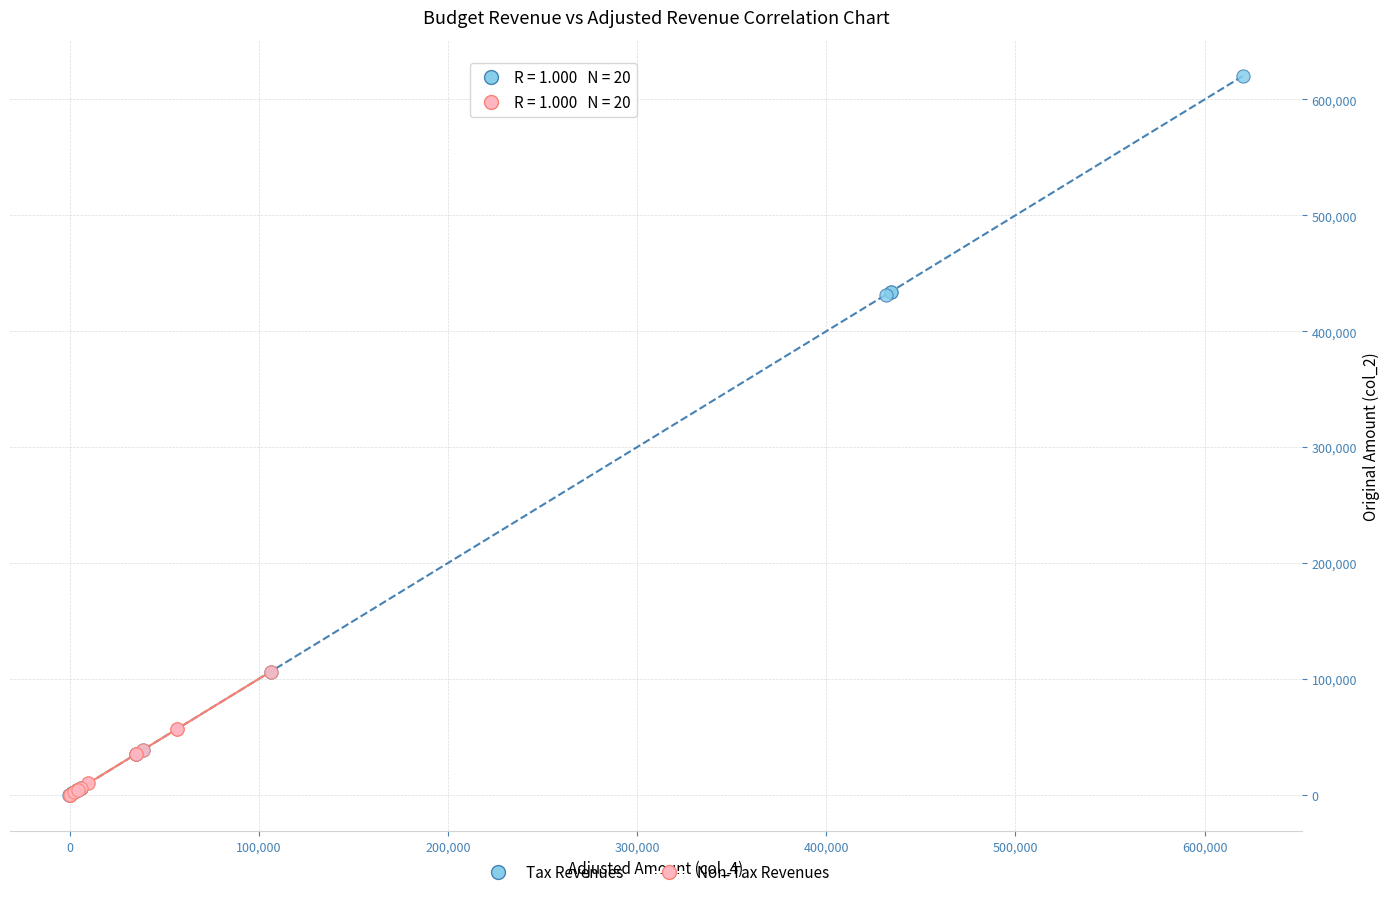

Which series contains the highest Y value?

Tax Revenues